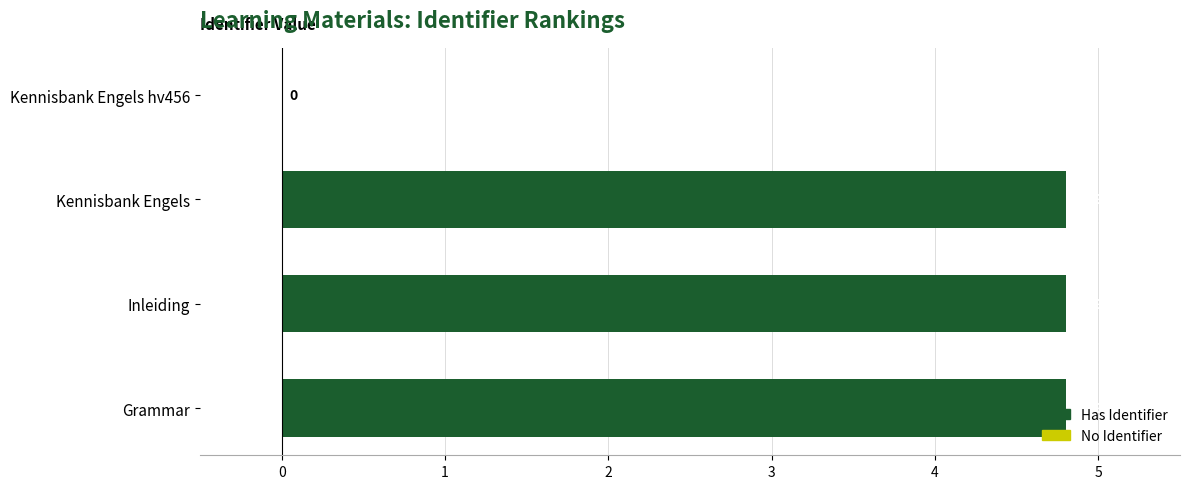

How many values are below 4?

1